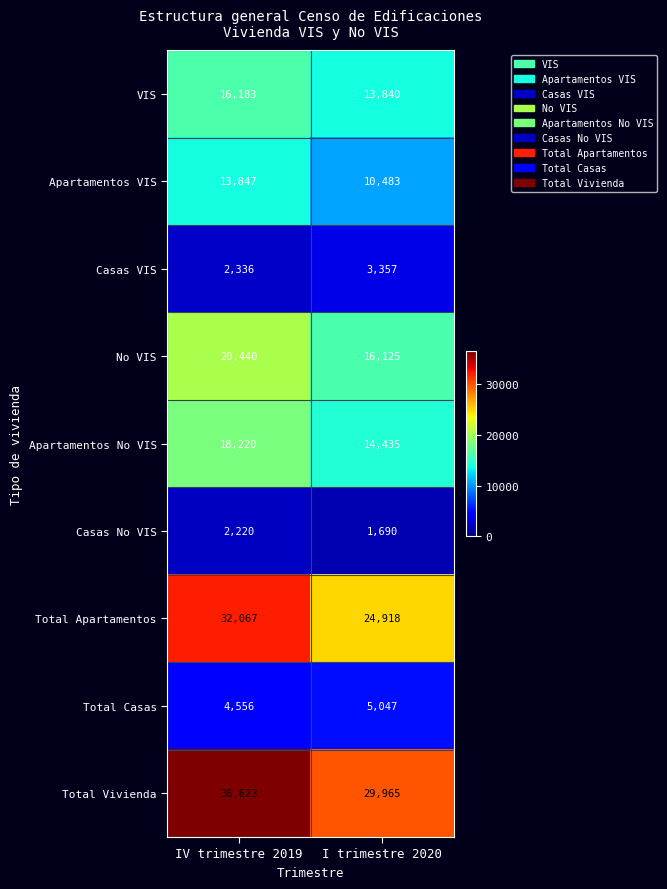

The Apartamentos No VIS series shows 18220 at IV trimestre 2019. True or false?

True